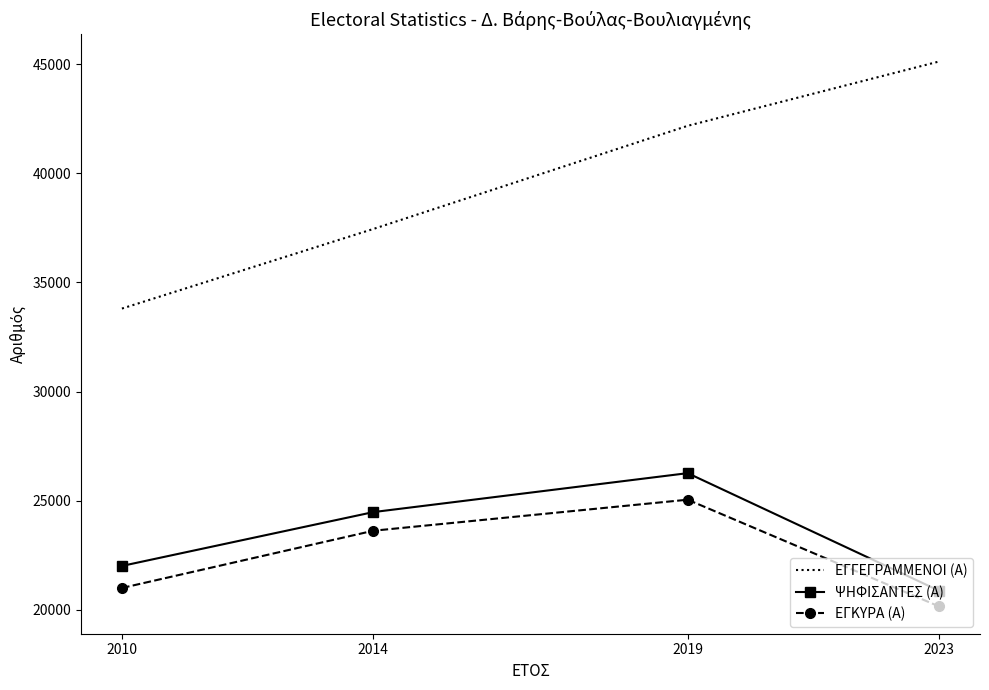

Reading right to left, list all the values displayed in this chart.

ΕΓΓΕΓΡΑΜΜΕΝΟΙ (Α): 45124	42177	37452	33805
ΨΗΦΙΣΑΝΤΕΣ (Α): 20878	26265	24481	22014
ΕΓΚΥΡΑ (Α): 20157	25049	23627	21004